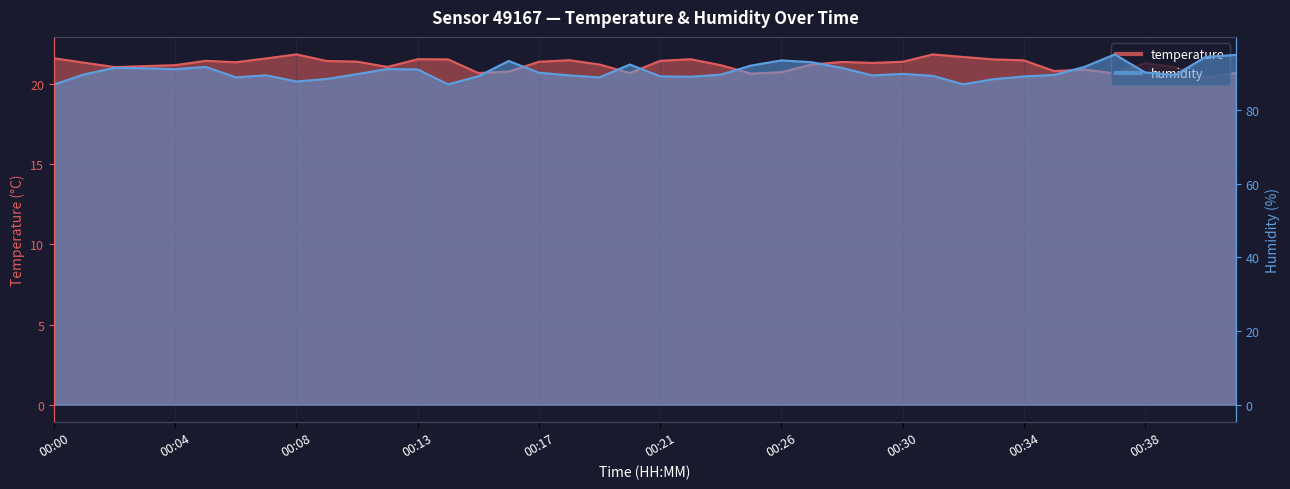

At how many categories does at least one series exceed 50?

40